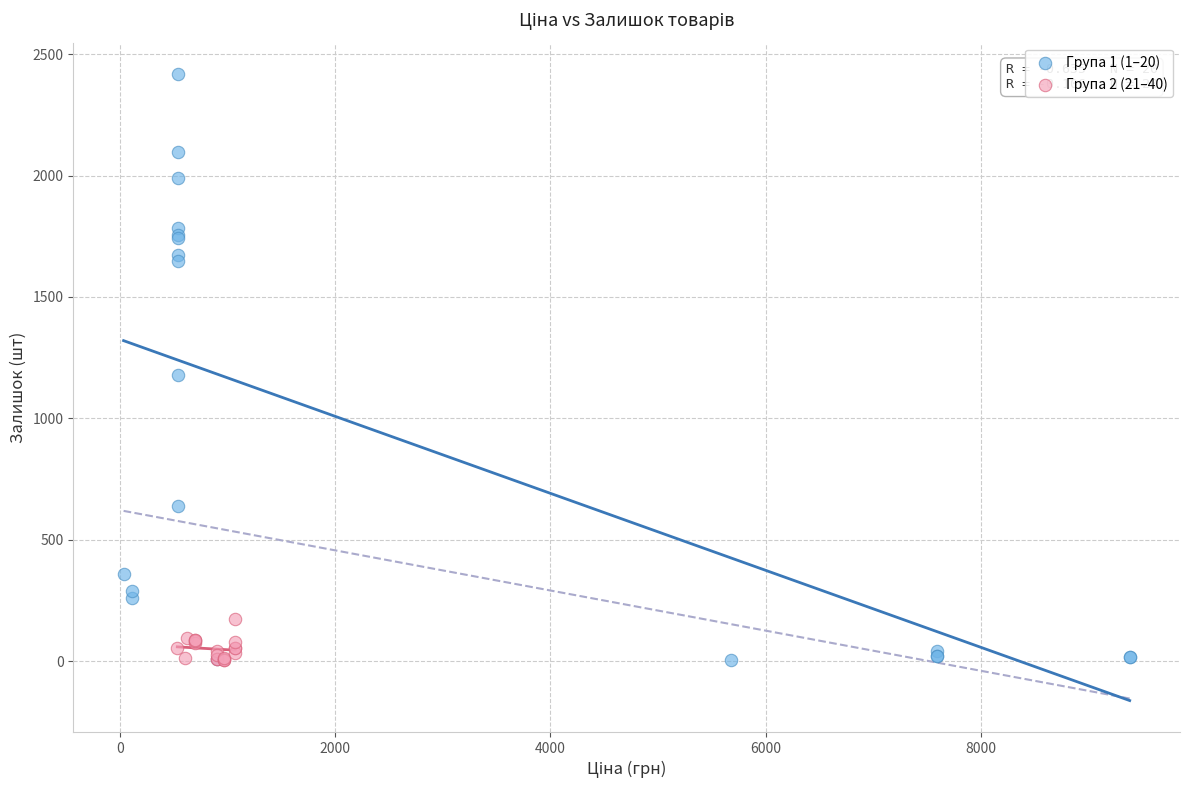

Which series has the widest spread of Y values?

Група 1 (1–20)